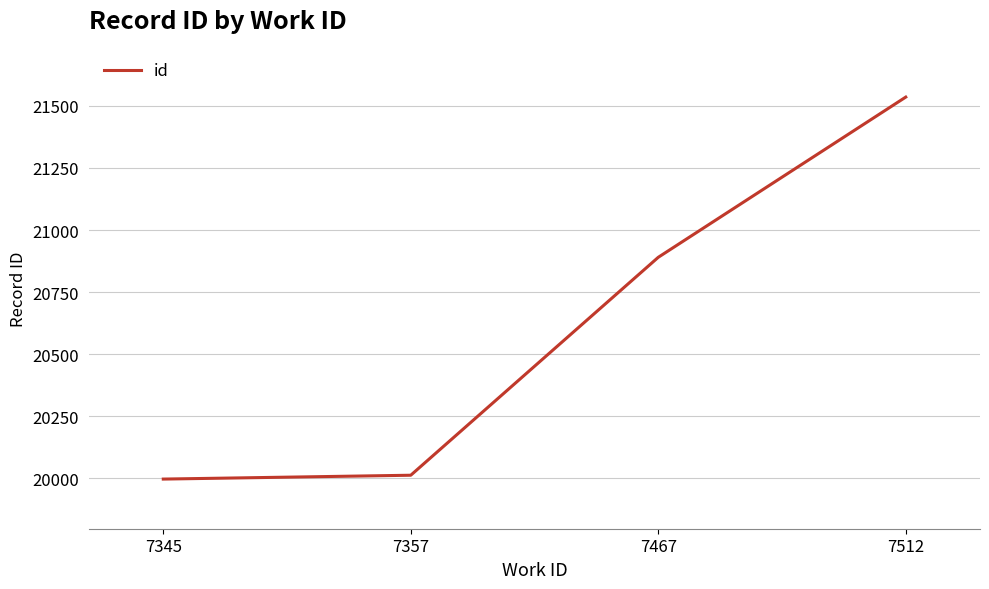

At which label is the value closest to 20766?

7467